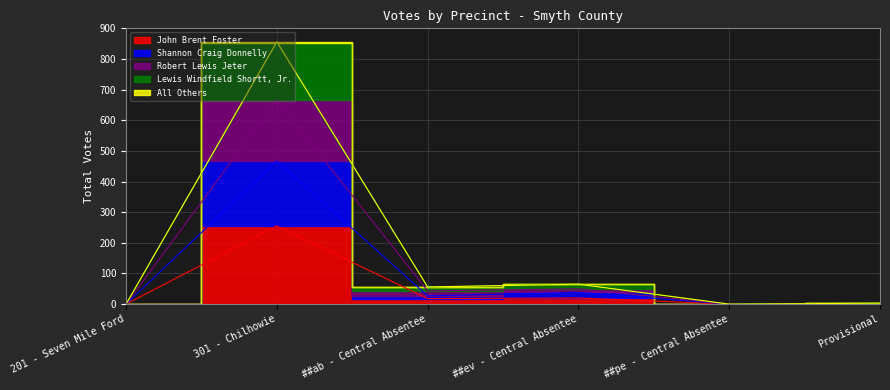

Is it true that Shannon Craig Donnelly equals 0 at 201 - Seven Mile Ford?

True